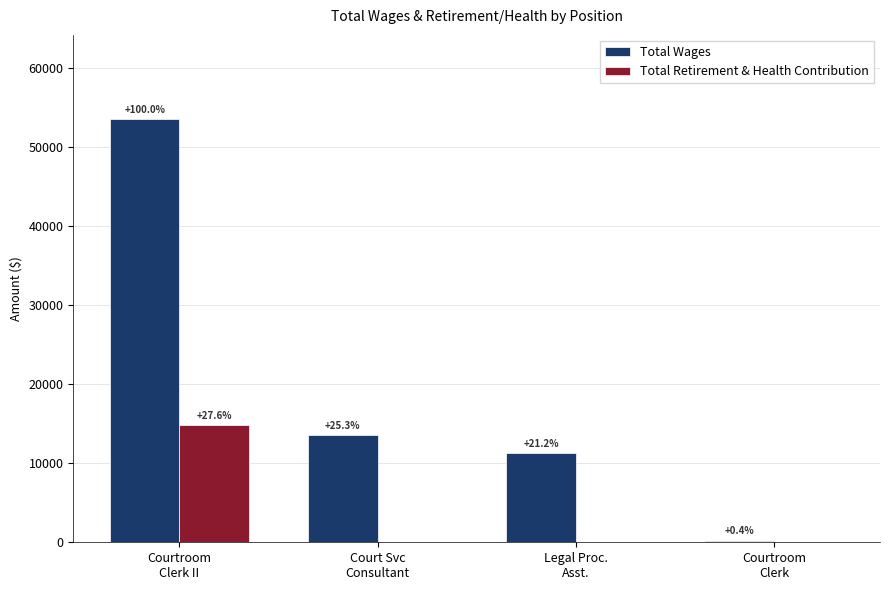

Where is Total Retirement & Health Contribution nearest to the value 7384?

Court Svc
Consultant